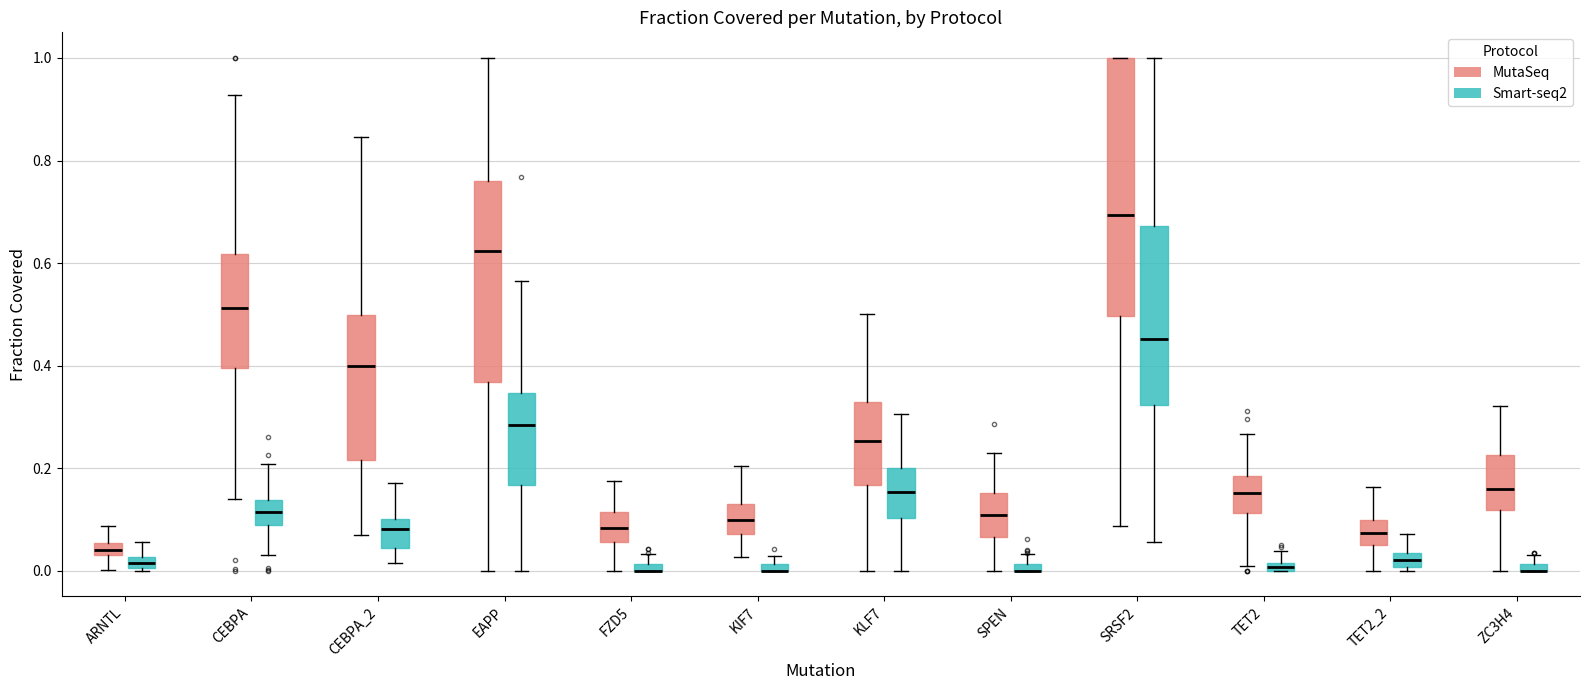

Where does the upper whisker of the box for CEBPA_2 (Smart-seq2) end on the y-axis? The values are not printed on the chart, so give them approximately, as read against the axis.

0.18